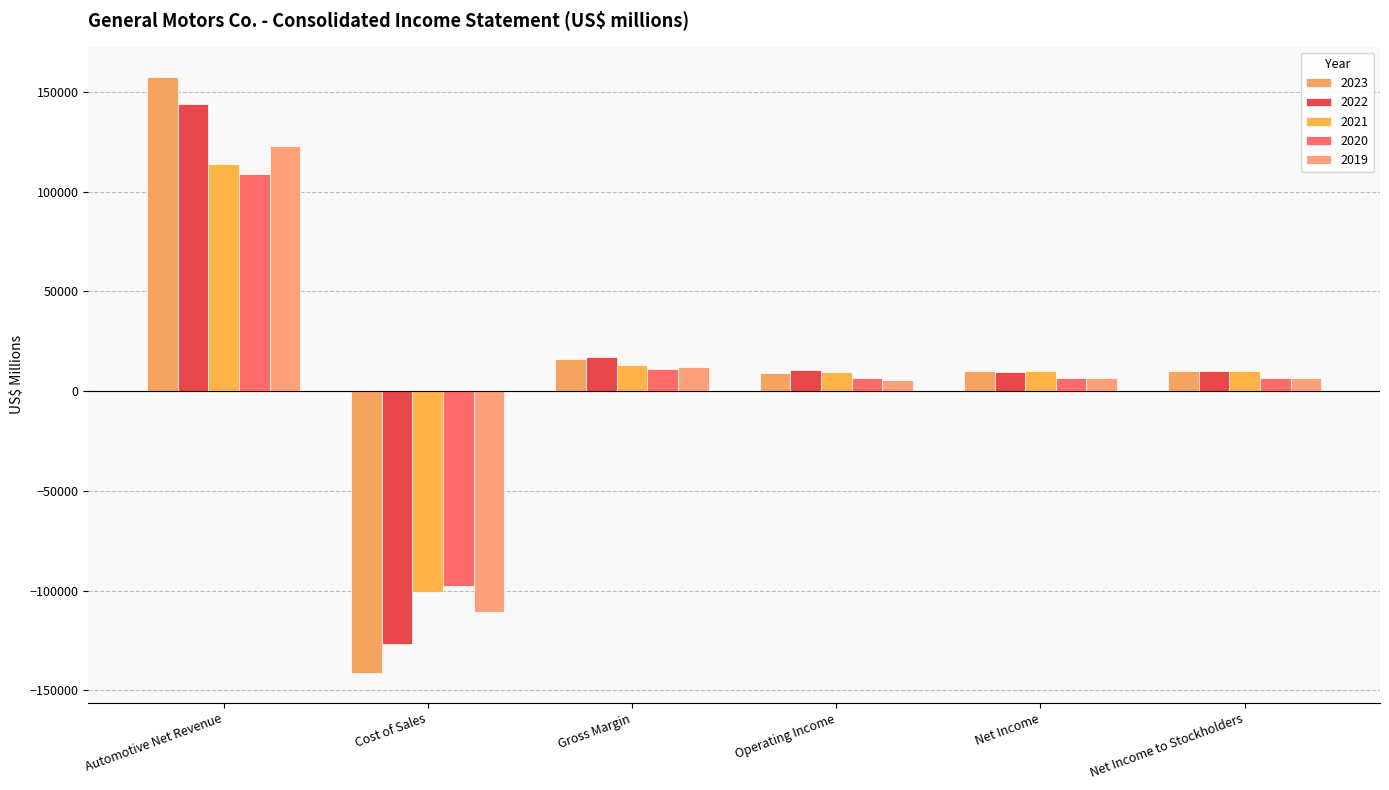

How many distinct data groups are displayed?

5